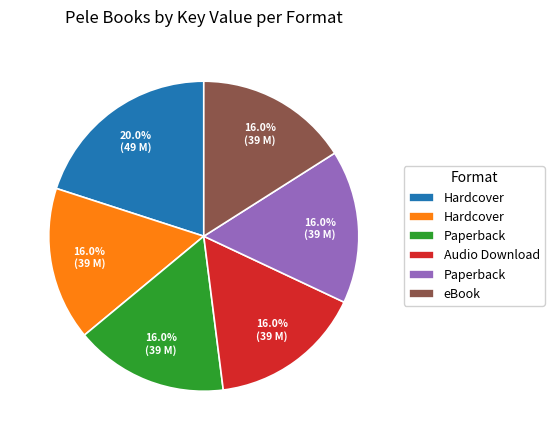

How many slices are in this pie chart?

6